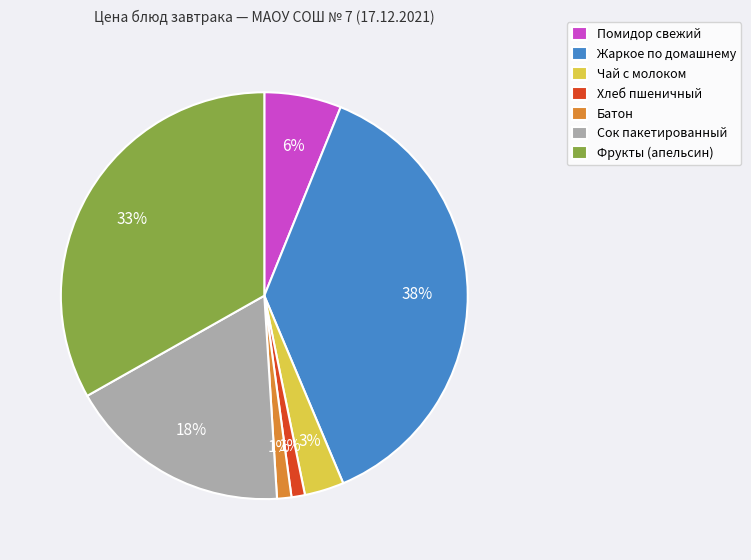

Which slice is the largest?

Жаркое по домашнему